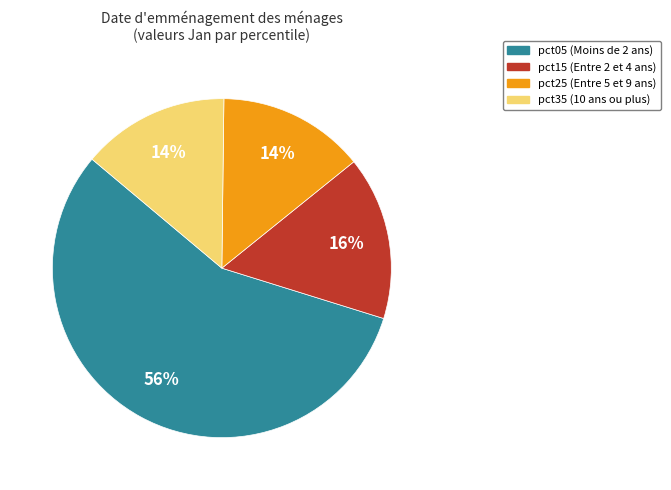

To the nearest percent, what is the difference between the largest and smallest slice percentages?

42%